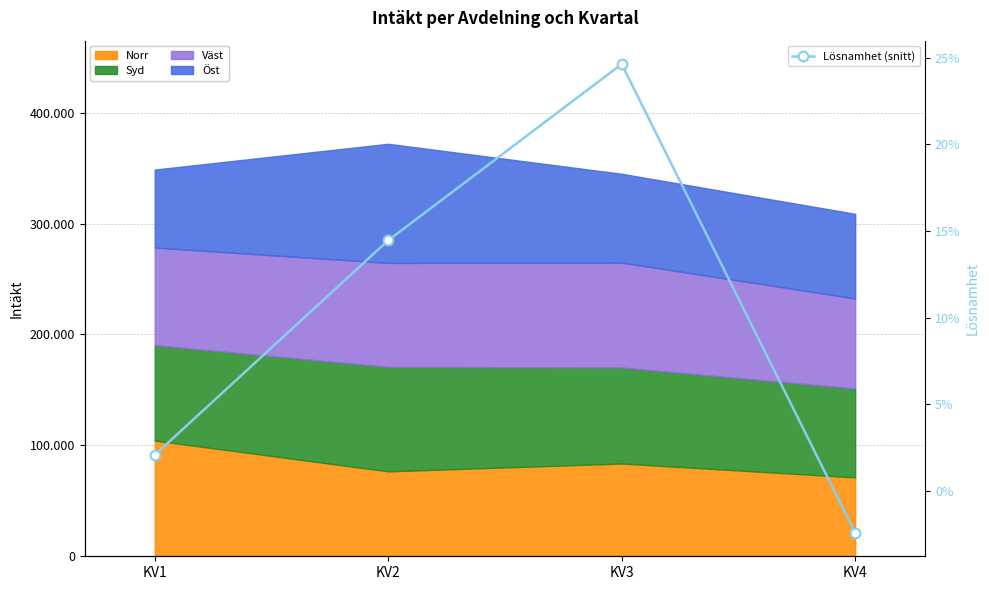

What is the difference between the values at KV3 and KV2?

0.1